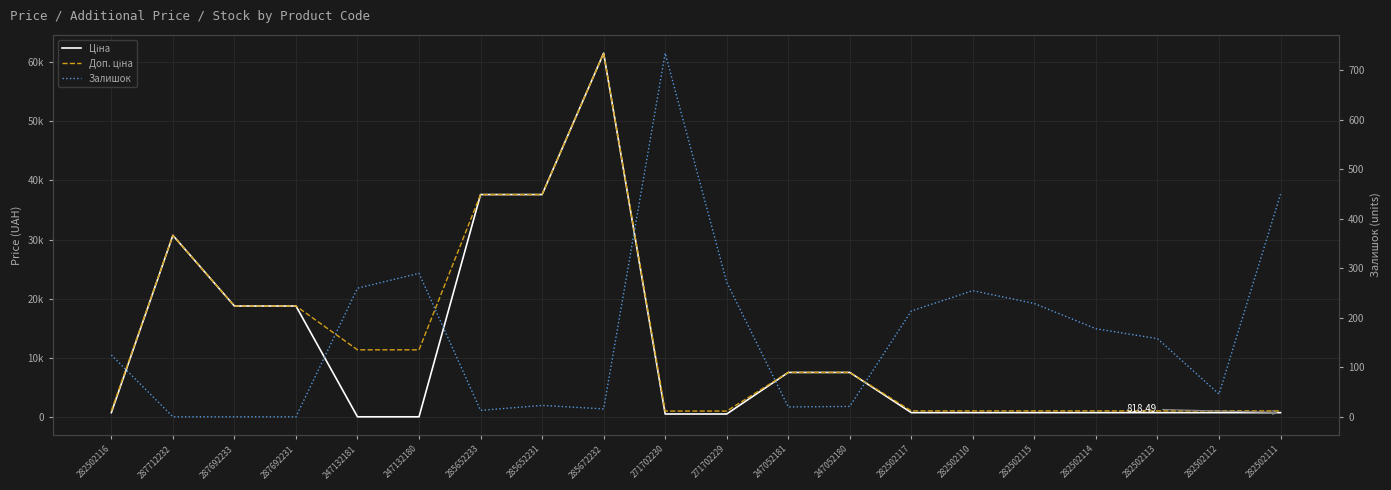

How many series are shown in this chart?

3